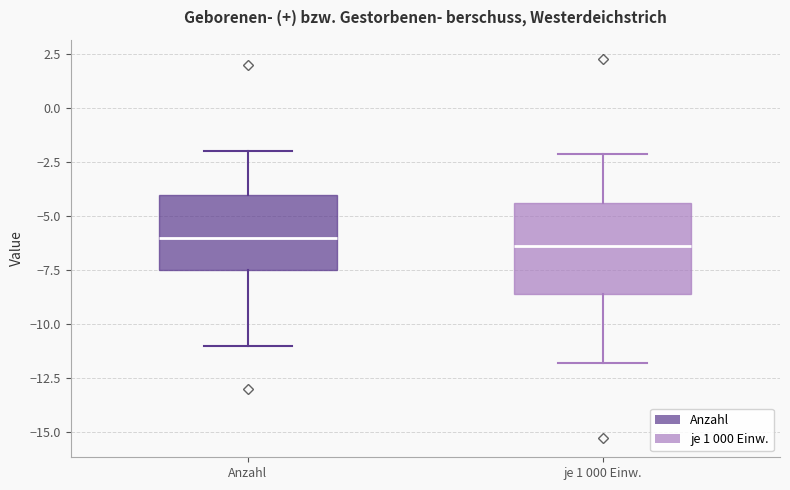

Which box is the tallest, from its lower edge to its upper edge?

je 1 000 Einw.